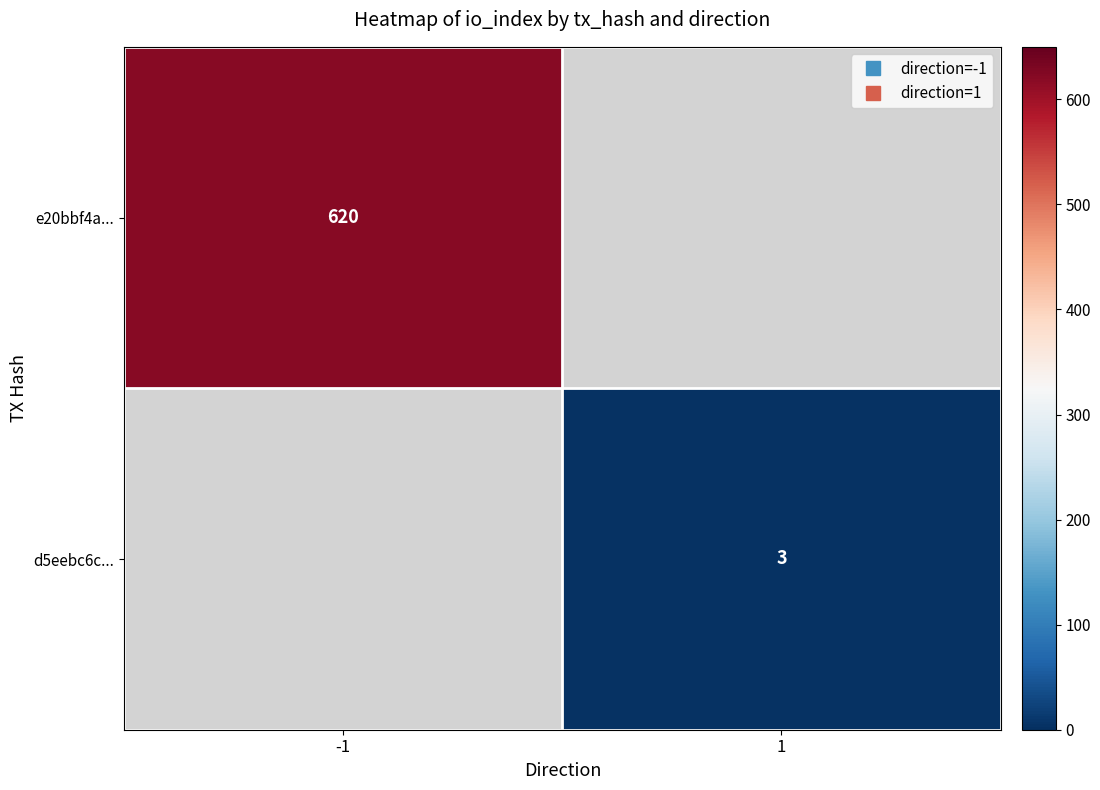

At which category does the chart reach its minimum across all series?

1